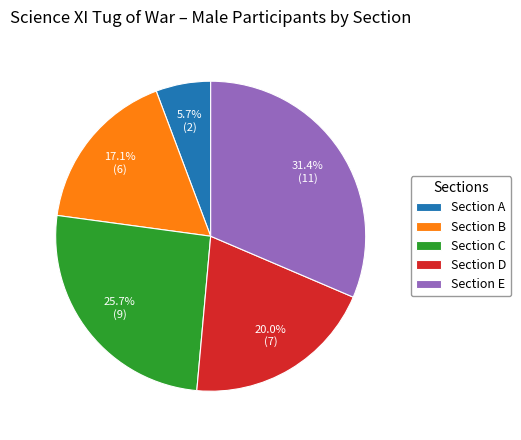

Which category has the biggest portion of the pie?

Section E